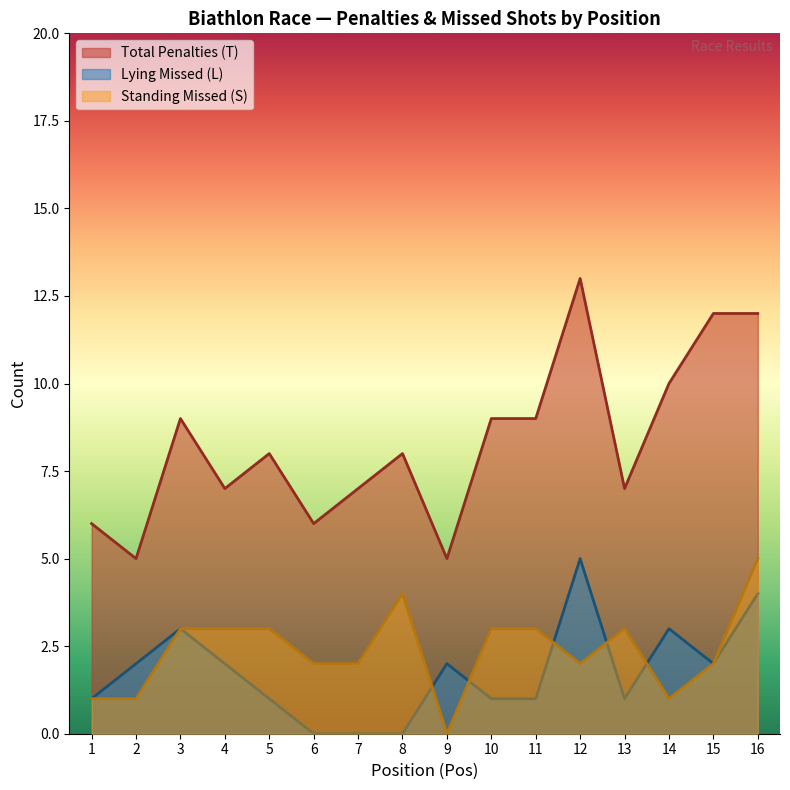

Which category has the highest value across all series?

12